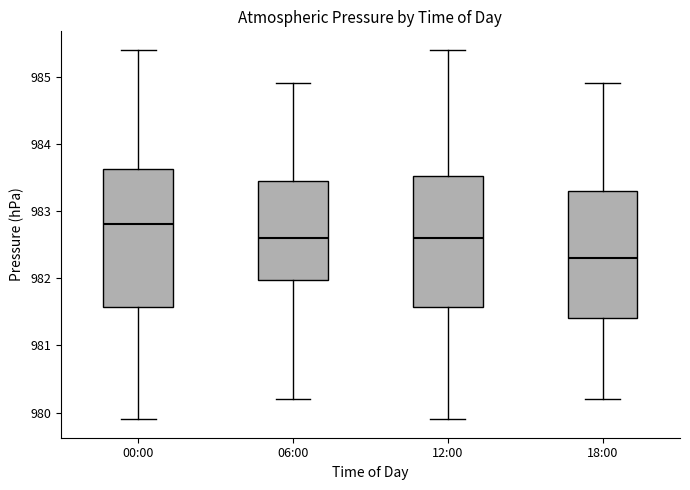

Reading left to right, transcribe this box plot: for each box, give where its median line is, the range the box spans, and where its two whiskers end, as read against the y-axis. The values are not printed on the chart, so give them approximately, as read against the axis.

00:00: median 982.8, box 981.6 to 983.6, whiskers 979.9 to 985.4
06:00: median 982.6, box 982.0 to 983.5, whiskers 980.2 to 984.9
12:00: median 982.6, box 981.6 to 983.5, whiskers 979.9 to 985.4
18:00: median 982.3, box 981.4 to 983.3, whiskers 980.2 to 984.9